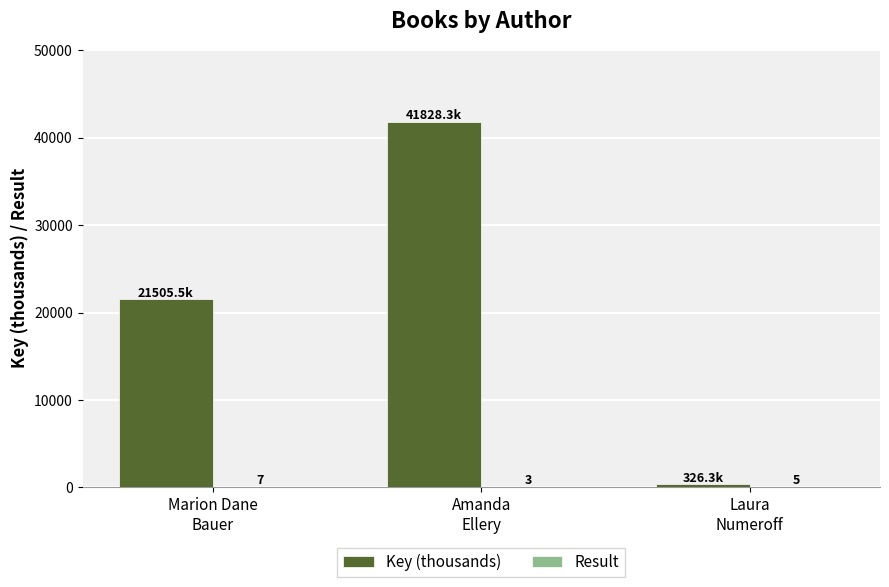

What is the greatest value displayed?

41828.3